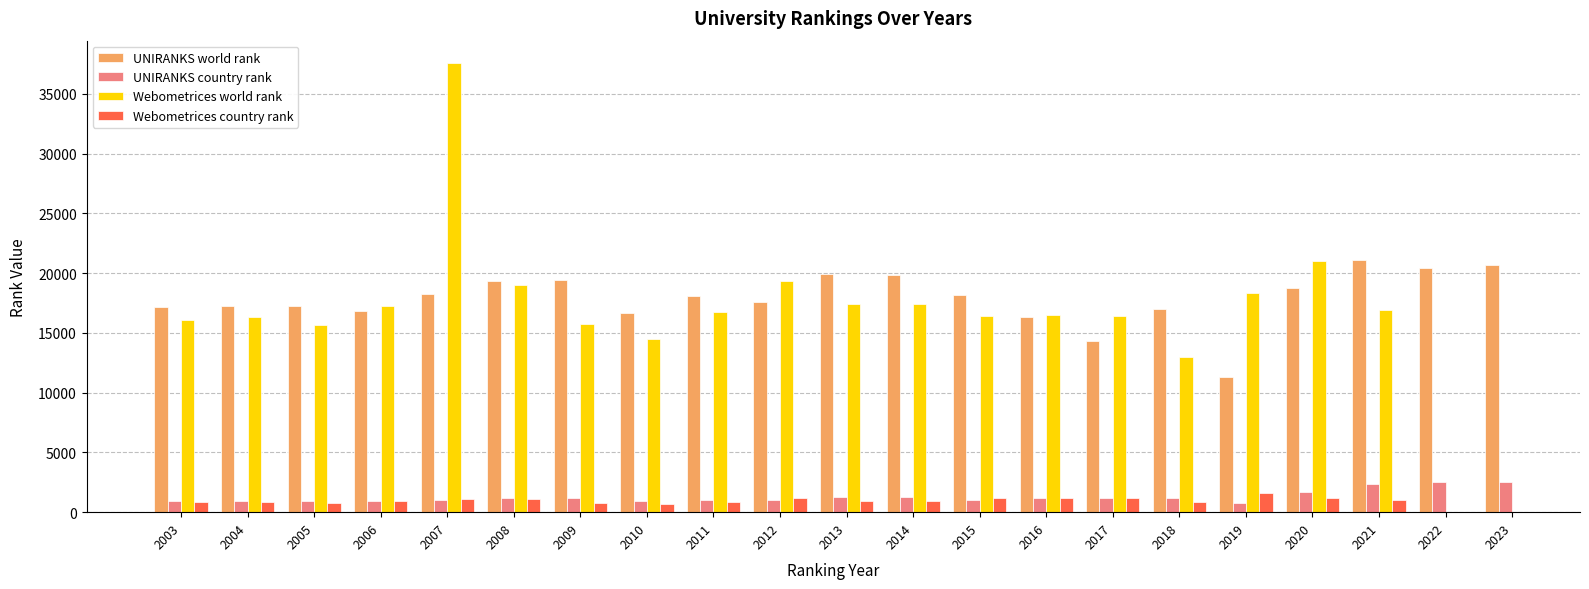

What are all the series names shown in the legend?

UNIRANKS world rank, UNIRANKS country rank, Webometrices world rank, Webometrices country rank